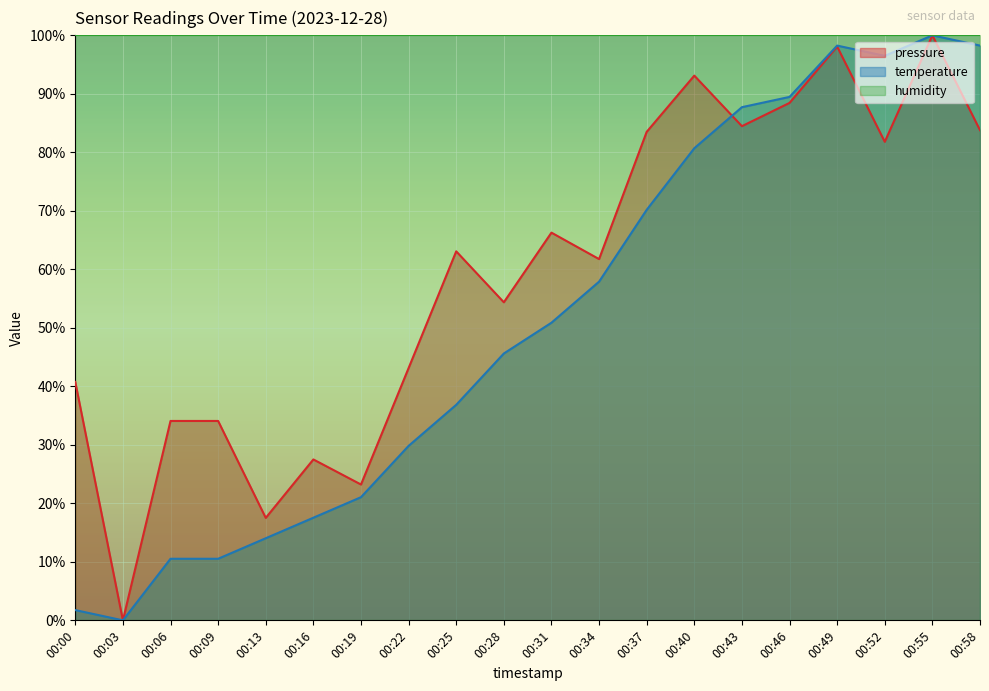

What are all the series names shown in the legend?

pressure, temperature, humidity